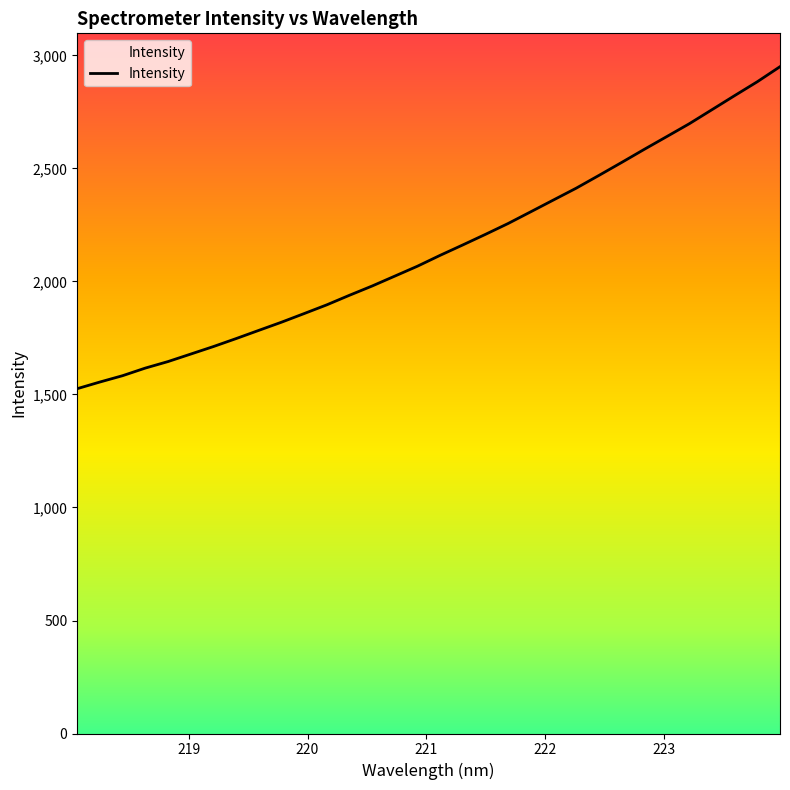

What is the minimum value shown in the chart?

1525.6